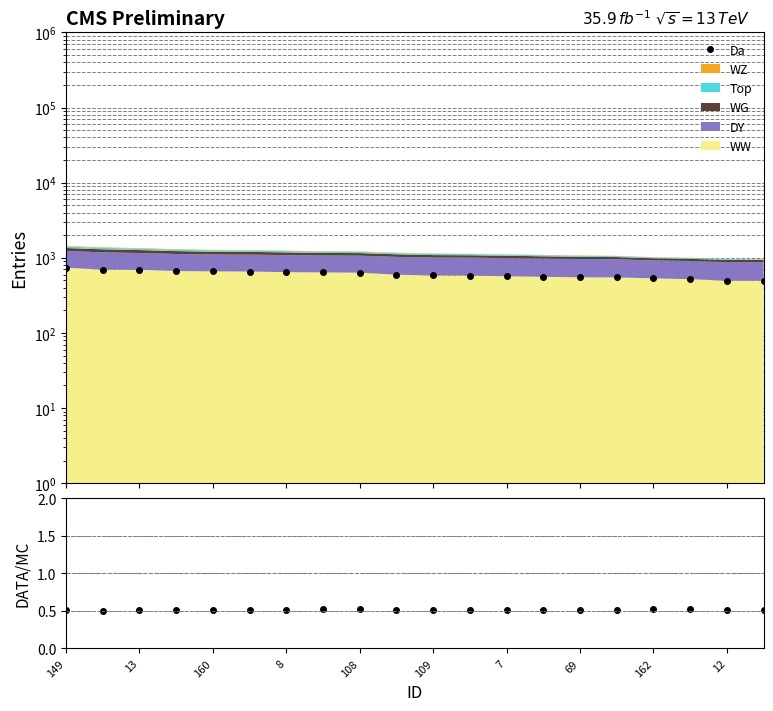

What is the average value?

0.5